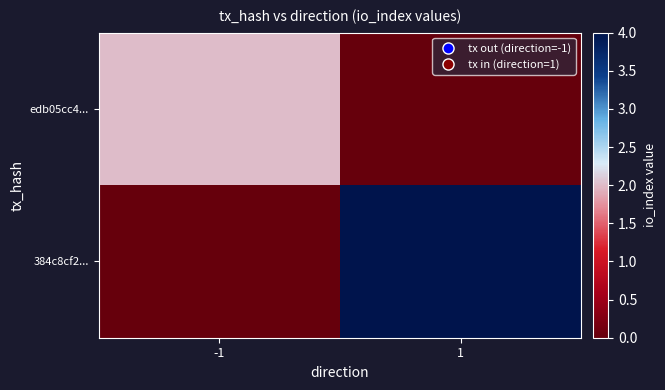

How many data points does each series have?

2